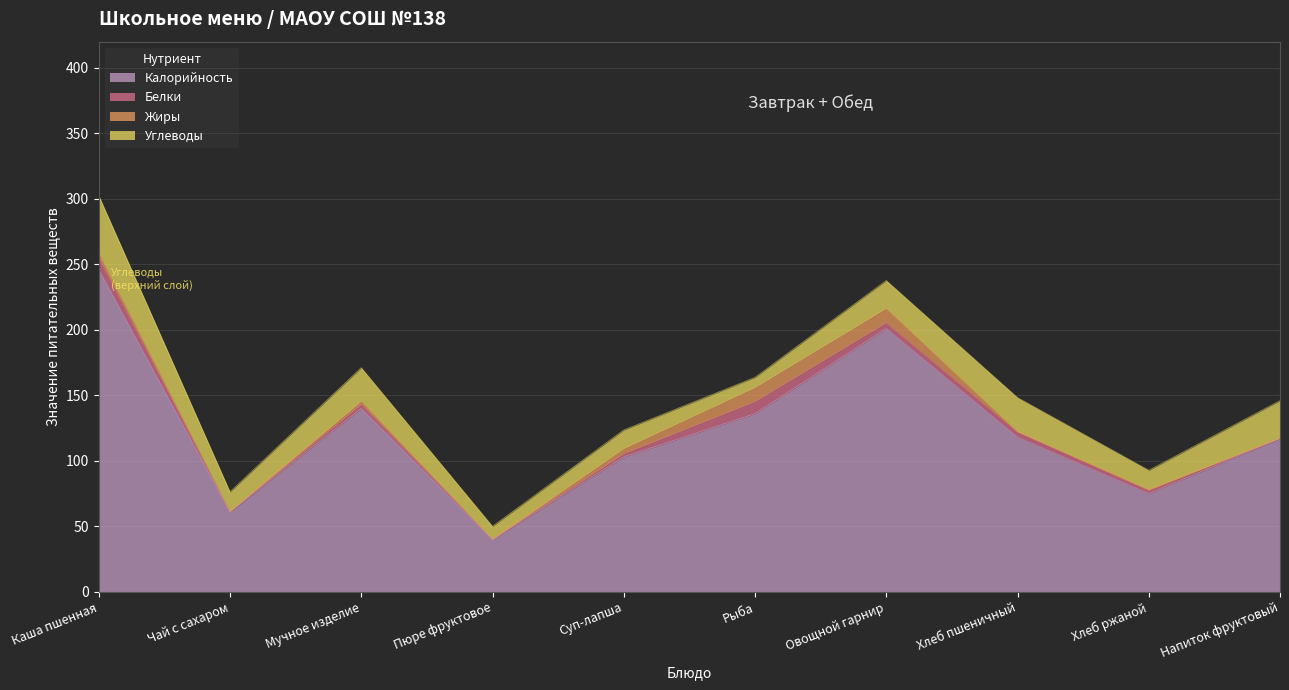

How many positive values does the Белки series have?

9